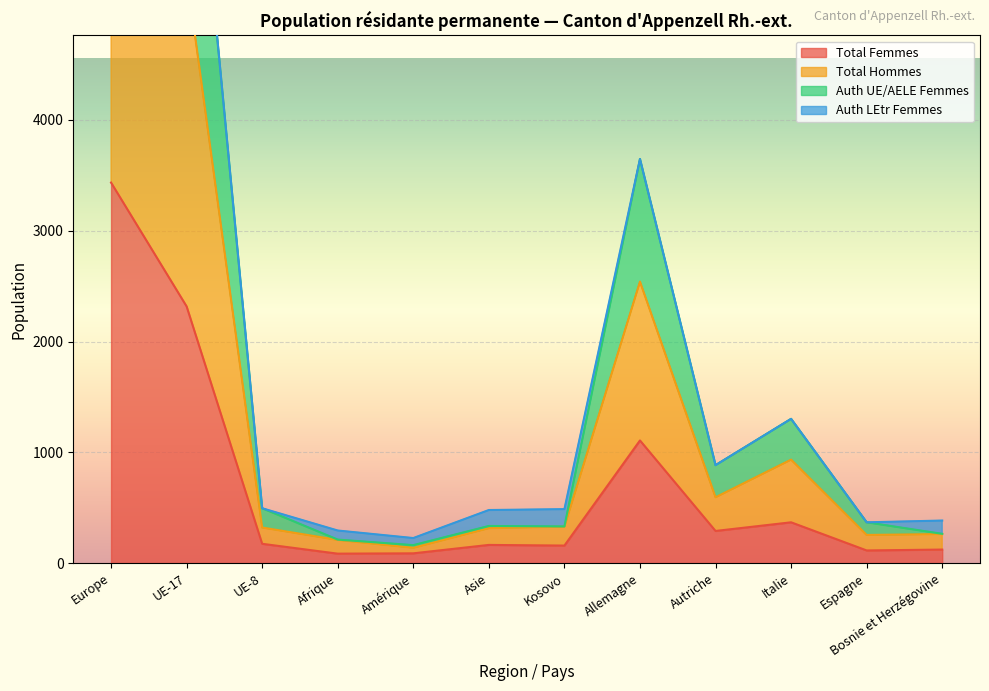

What is the highest value of the Total Femmes series?

3435